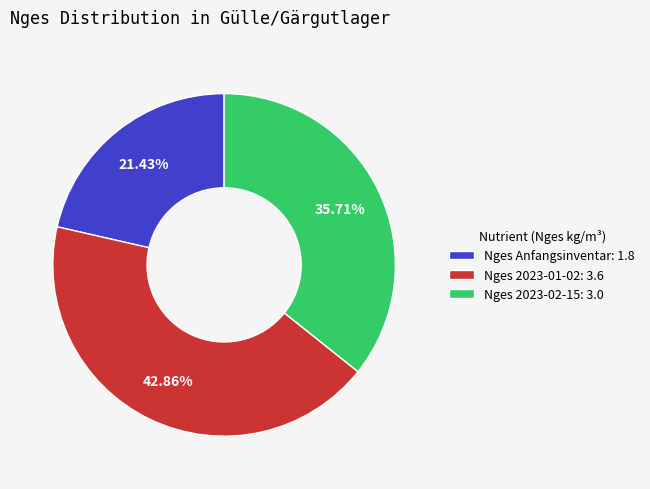

Does any single category account for the majority?

No